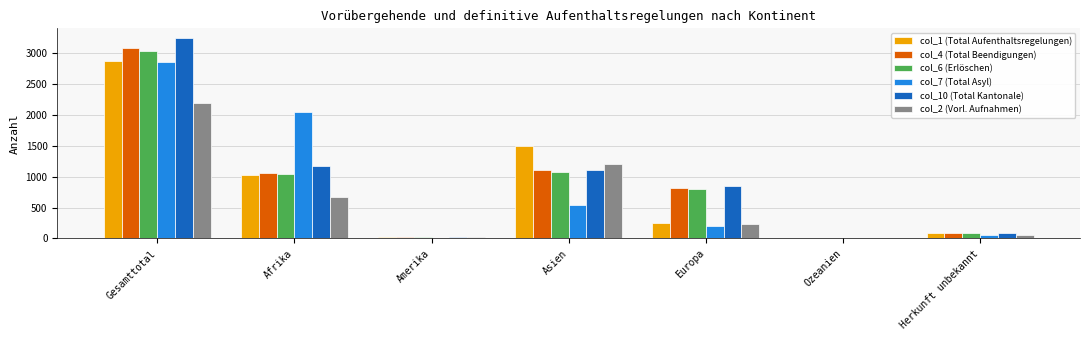

What are all the series names shown in the legend?

col_1 (Total Aufenthaltsregelungen), col_4 (Total Beendigungen), col_6 (Erlöschen), col_7 (Total Asyl), col_10 (Total Kantonale), col_2 (Vorl. Aufnahmen)